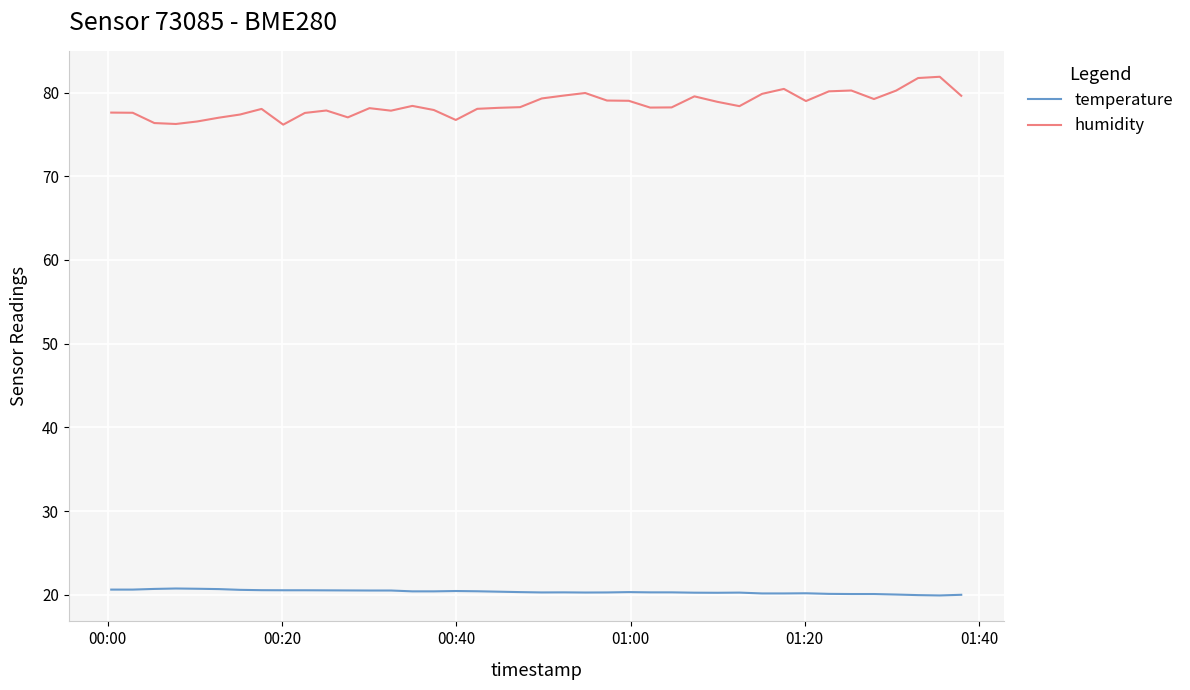

What is the sum of all humidity values?

3141.2